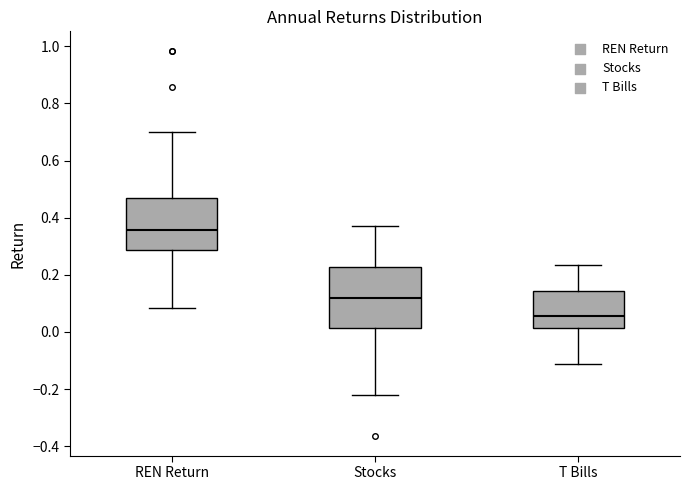

Where does the upper whisker of the box for REN Return end on the y-axis? The values are not printed on the chart, so give them approximately, as read against the axis.

0.70